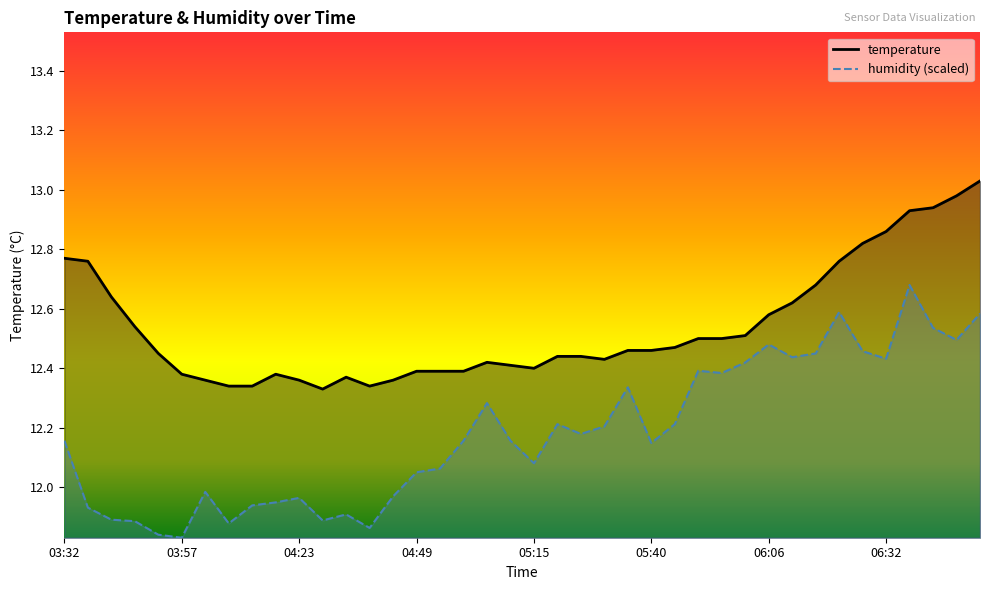

The value of humidity at 04:18 is 11.9. True or false?

True